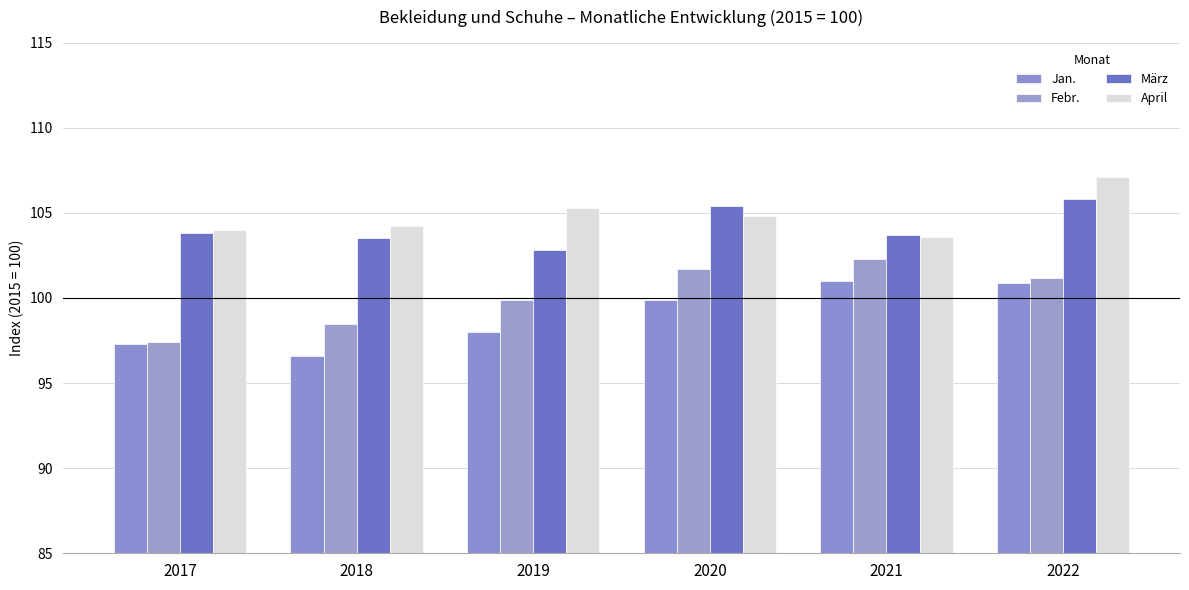

What is the difference between the maximum and second lowest values in the März series?

2.3